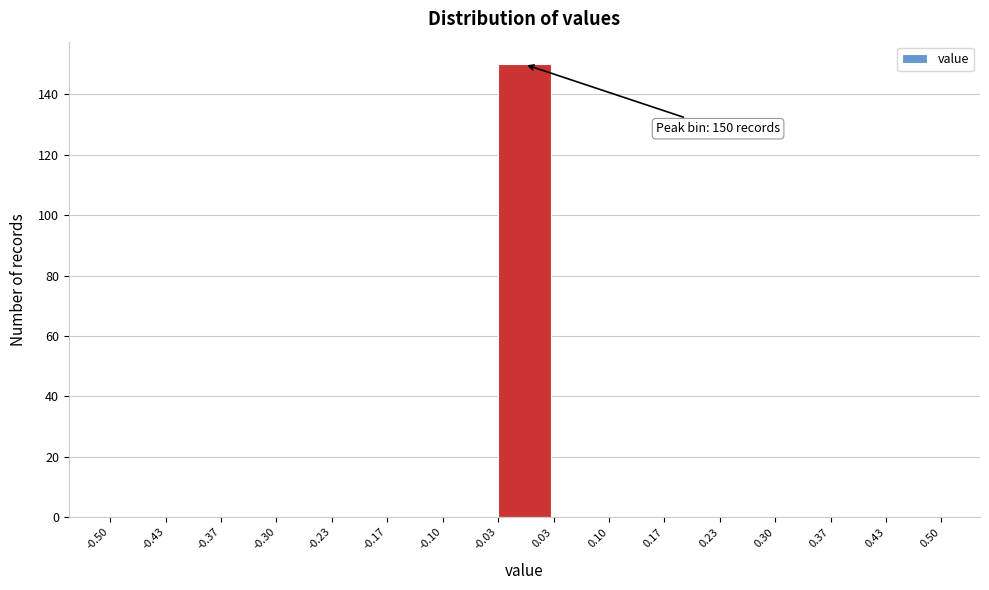

Which range on the x-axis has the tallest bar?

-0.03 to 0.03